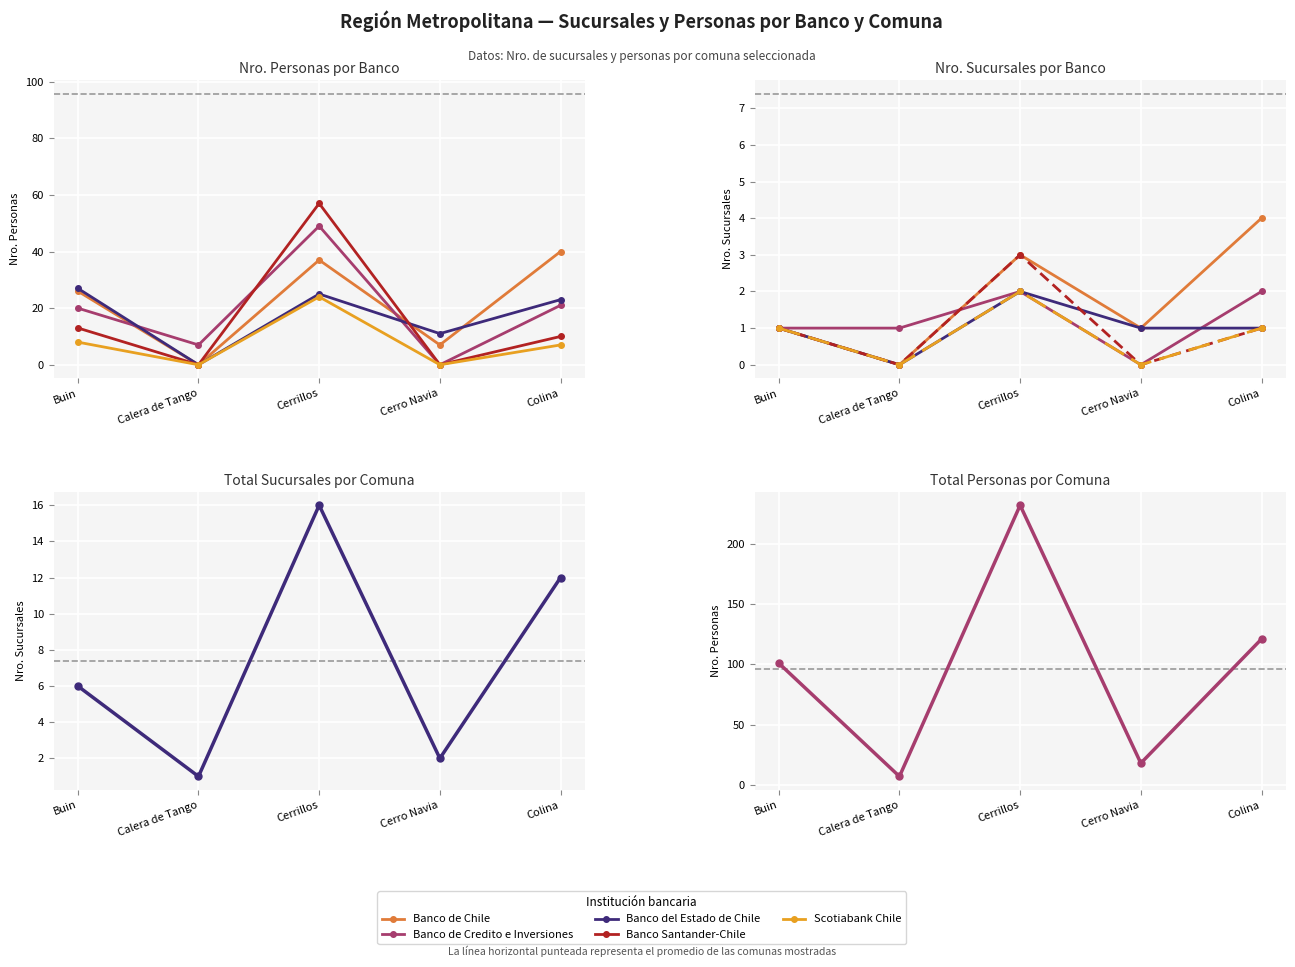

What is the difference between the second highest and second lowest values in the Banco de Credito e Inversiones series?

14